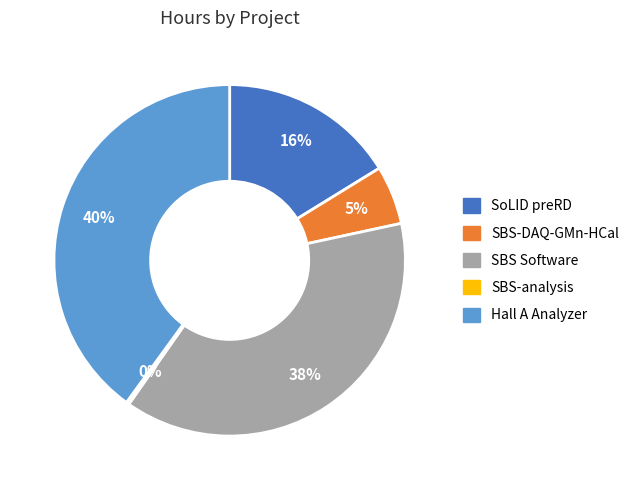

To the nearest percent, what is the difference between the largest and smallest slice percentages?

40%